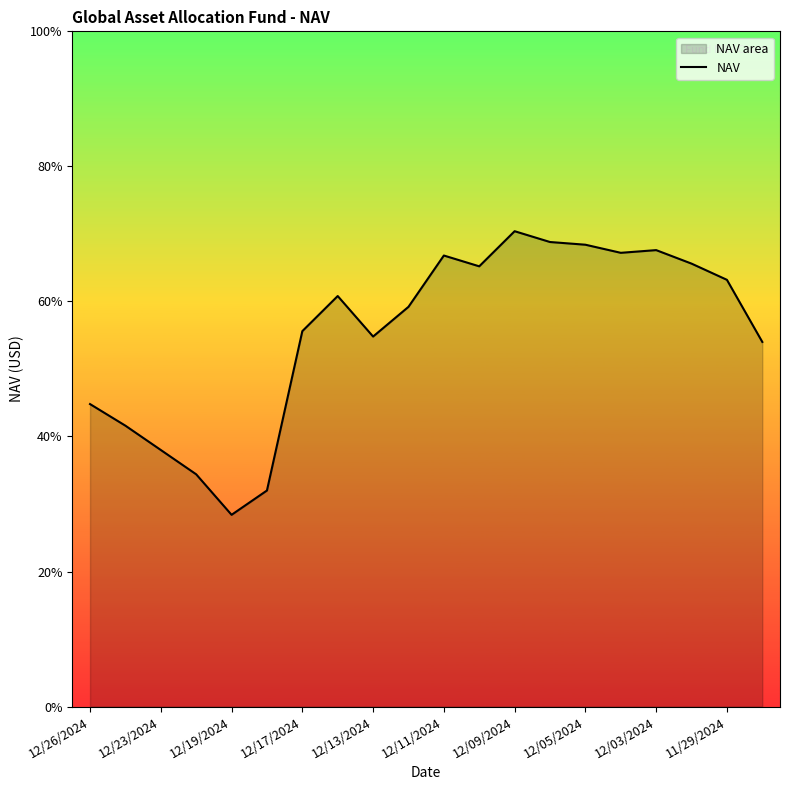

How many distinct data groups are displayed?

1